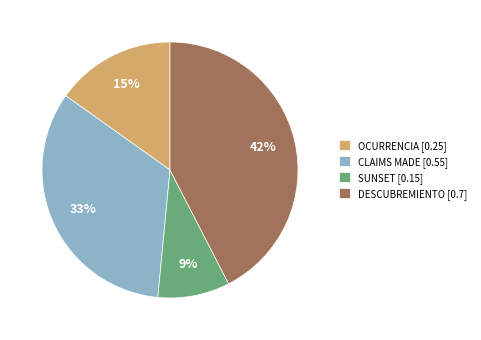

How many segments does this pie chart have?

4